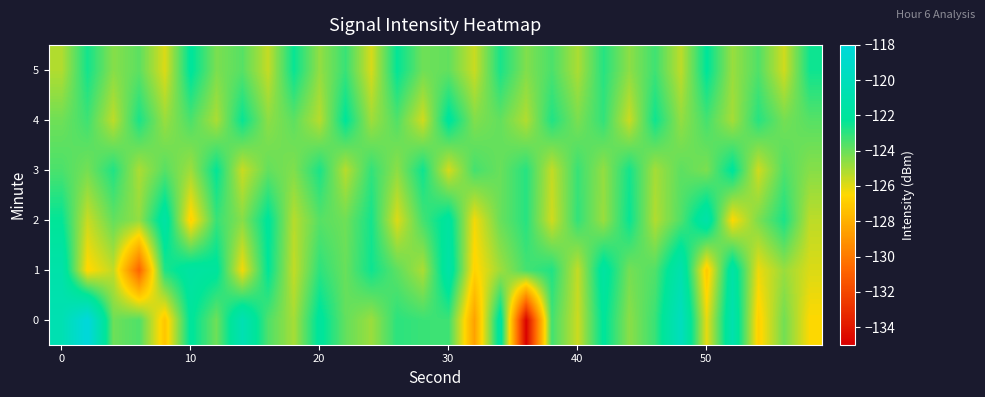

List the series in order of their peak value, lowest first.

3, 5, 4, 2, 1, 0